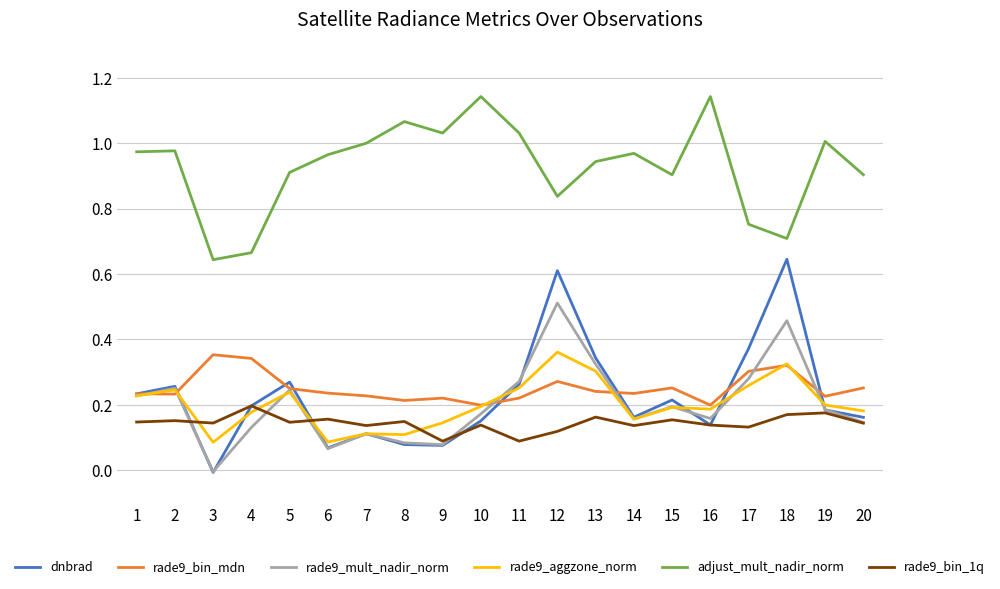

How many lines are shown in the chart?

6